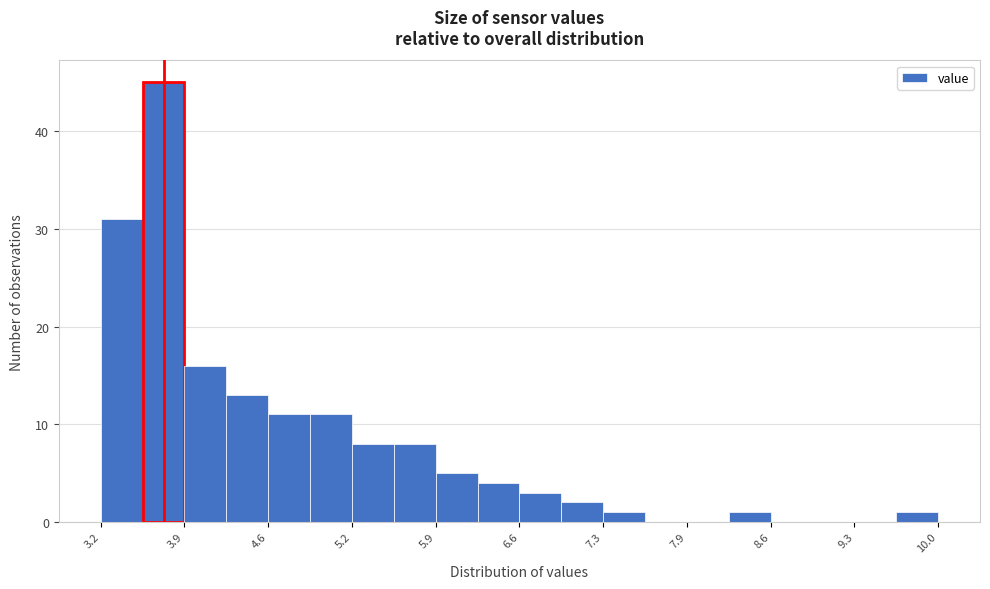

Read against the x-axis, roughly where is the centre of the tallest bar?

3.7